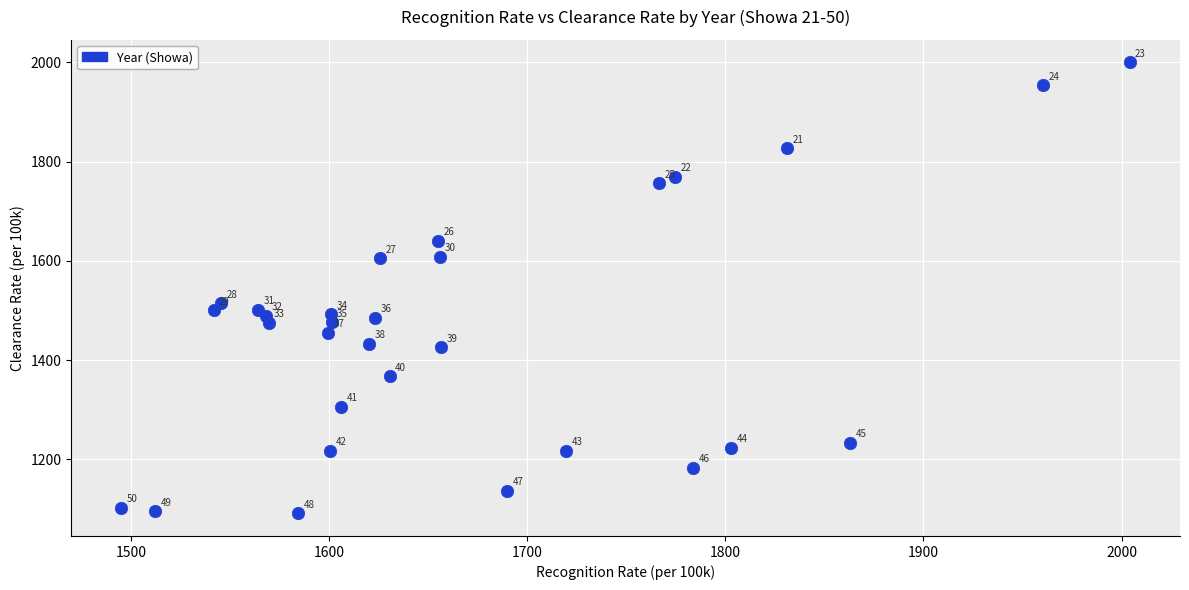

What Y value in the scatter plot is closest to 1545?

1514.3